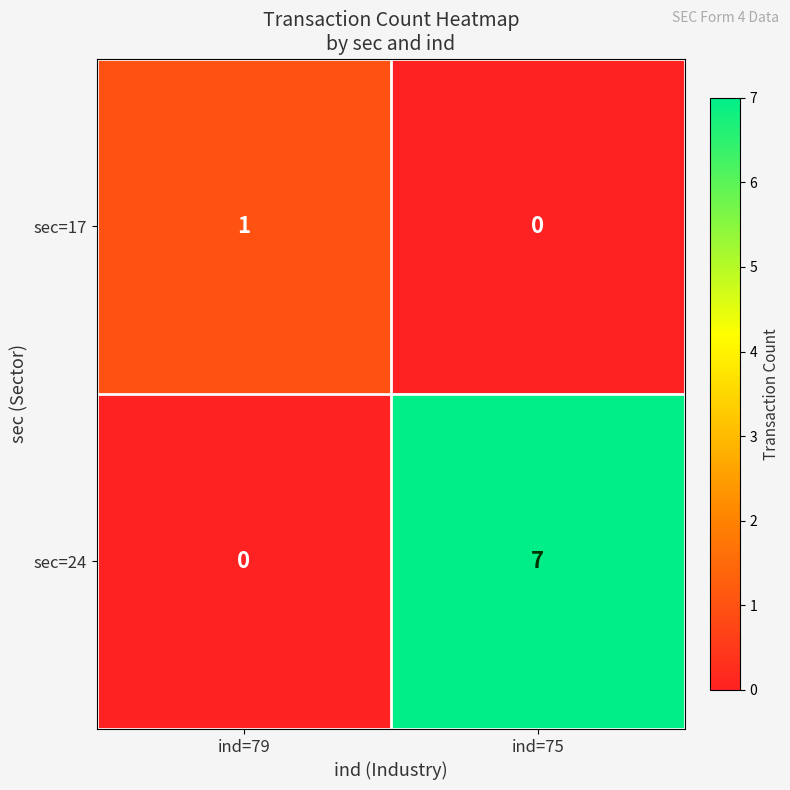

List the labels in order of sec=17 value, largest first.

ind=79, ind=75